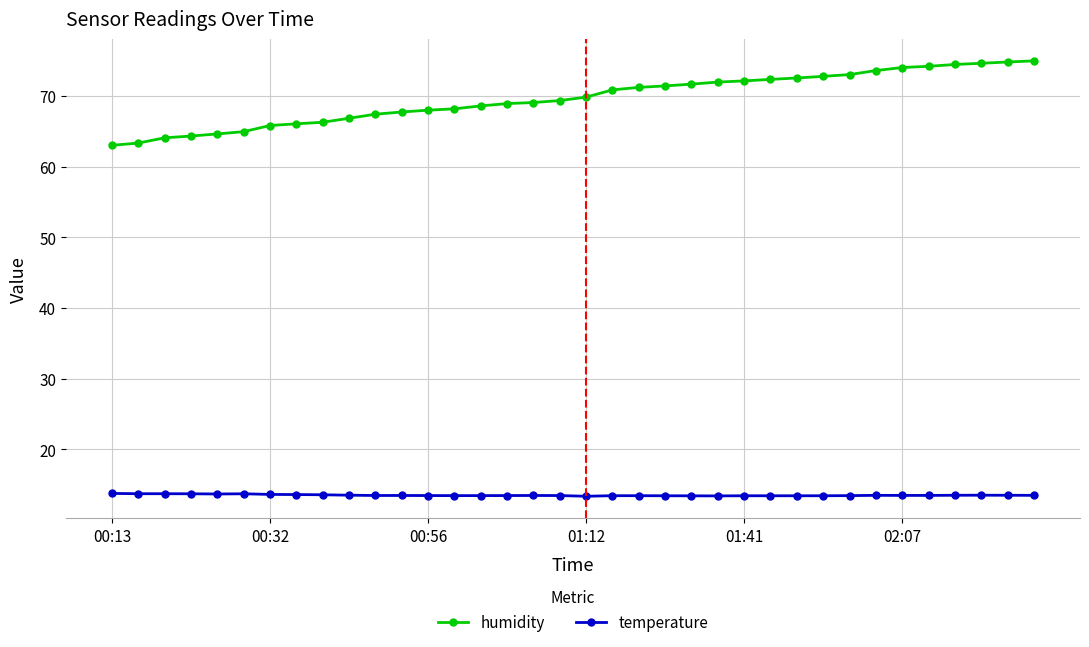

What is the smallest value displayed?

13.4